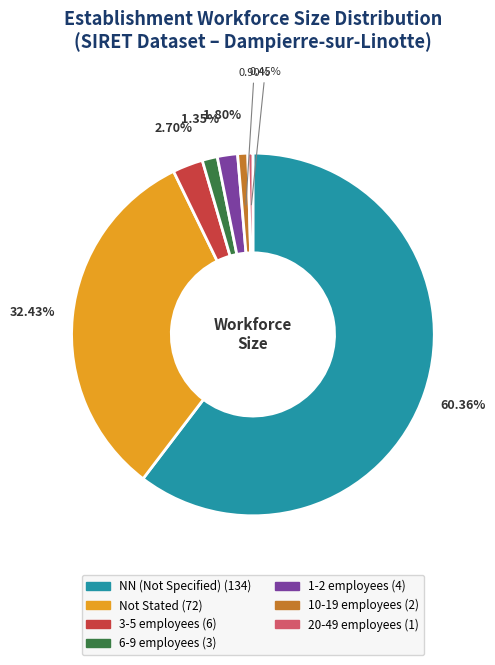

How many slices are in this pie chart?

7